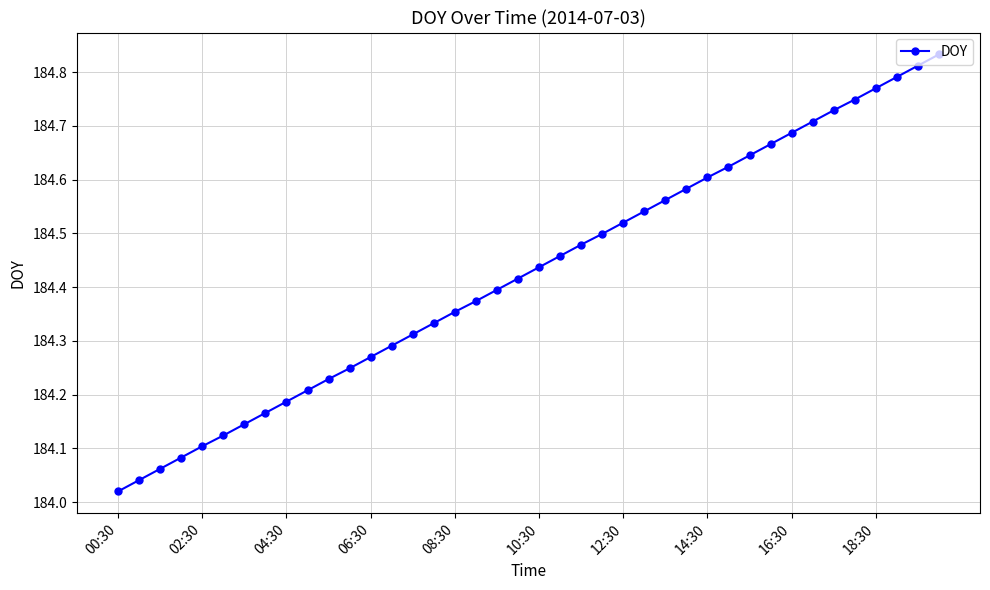

What is the sum of all values?

7377.1